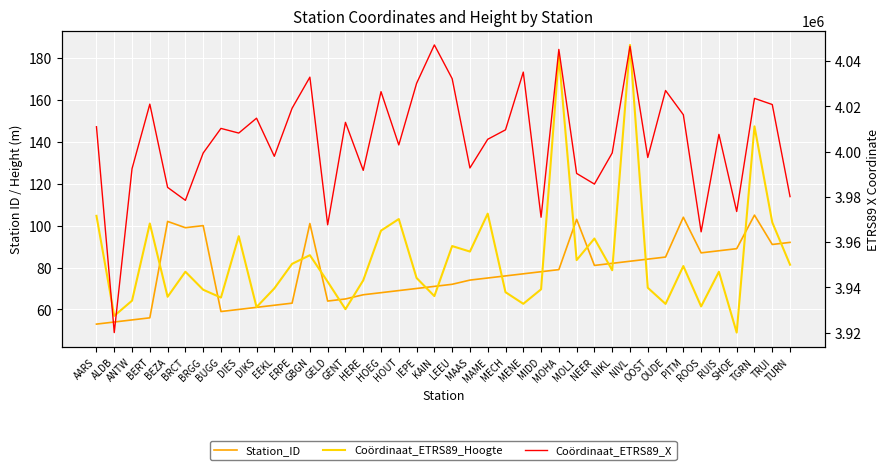

What is the label of the 19th point from the right?

MAAS